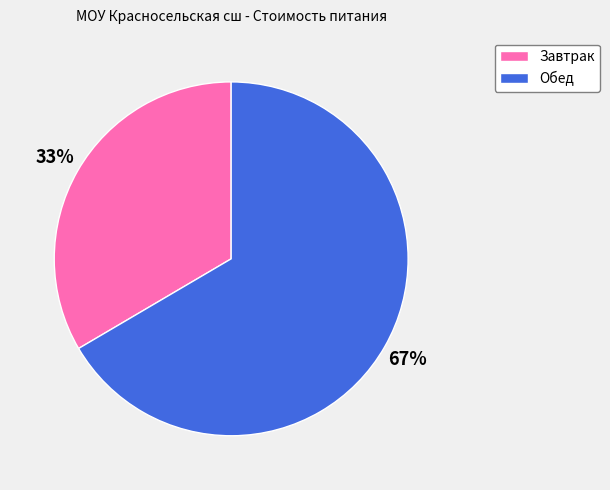

To the nearest percent, what is the combined percentage of Завтрак and Обед?

100%